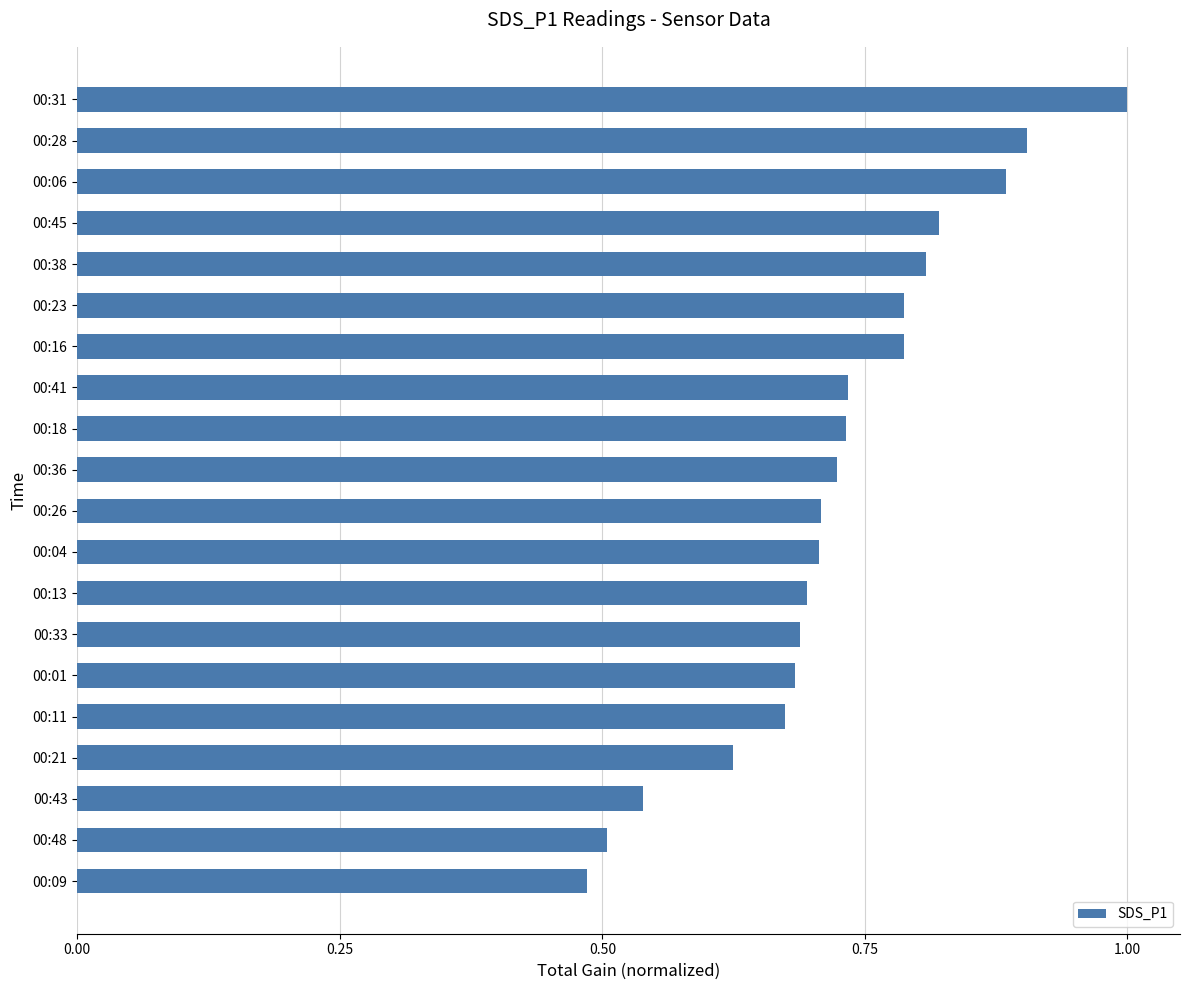

What is the value of the 1st bar from the top?

1.0